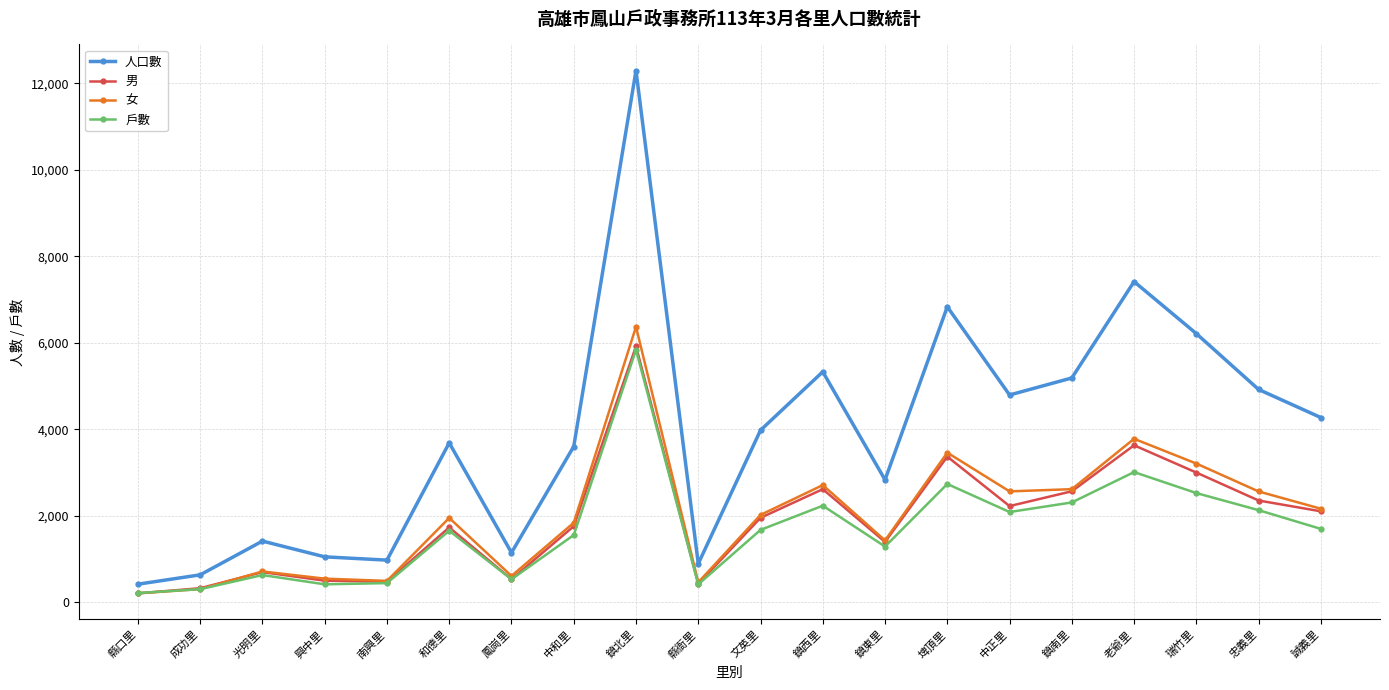

How many lines are shown in the chart?

4